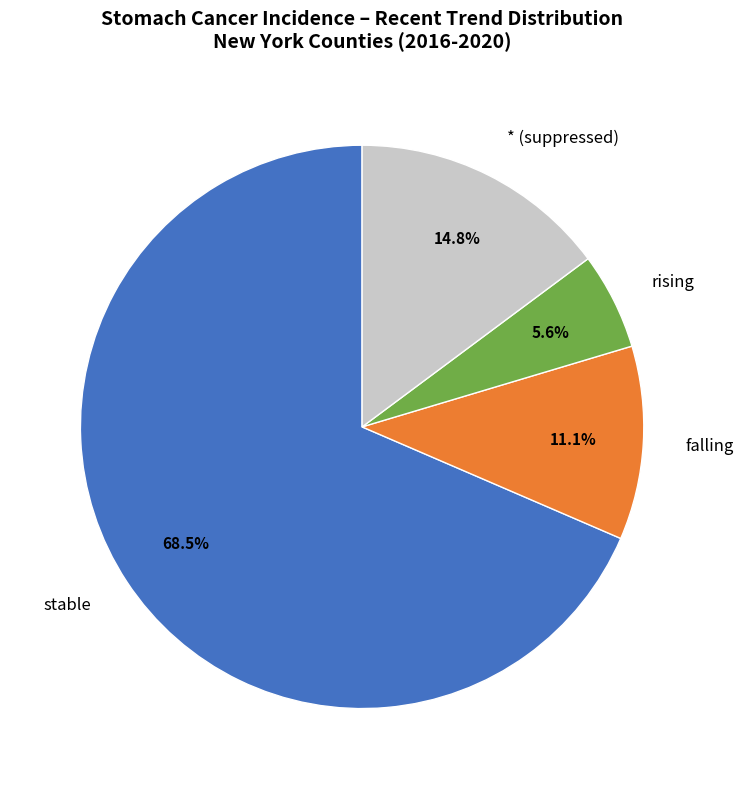

Does any single category account for the majority?

Yes